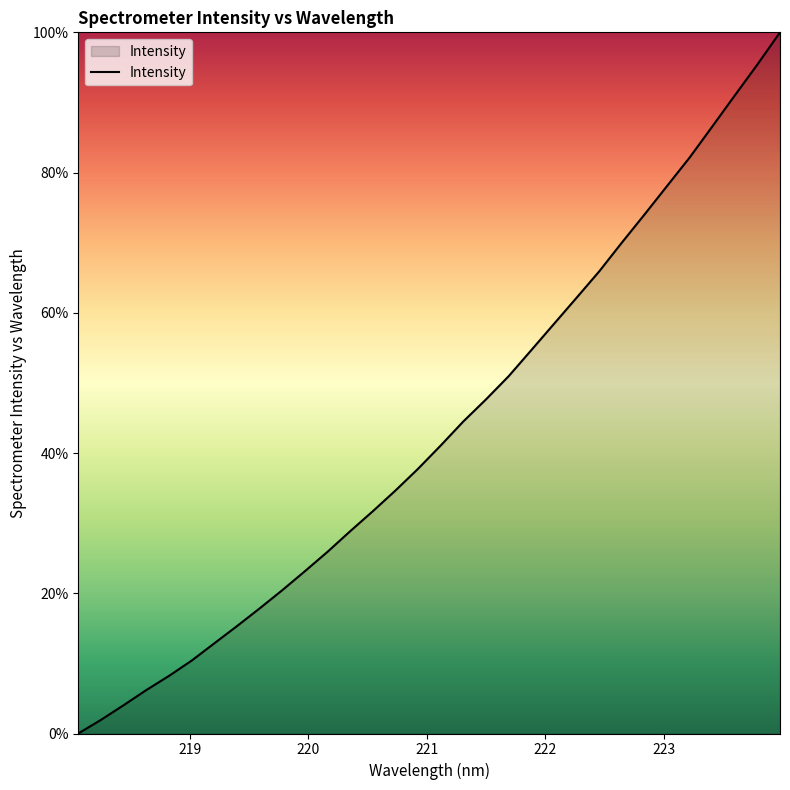

What is the greatest value displayed?

100.0